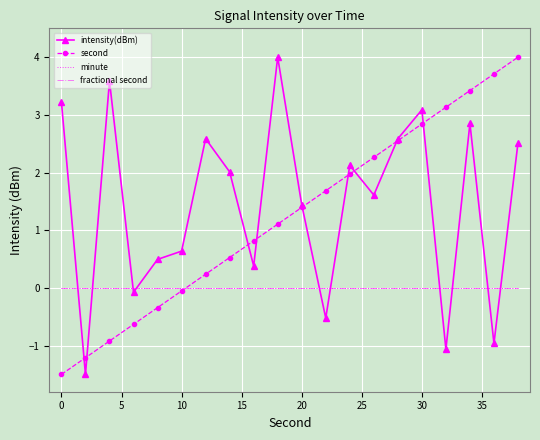

How many lines are shown in the chart?

4